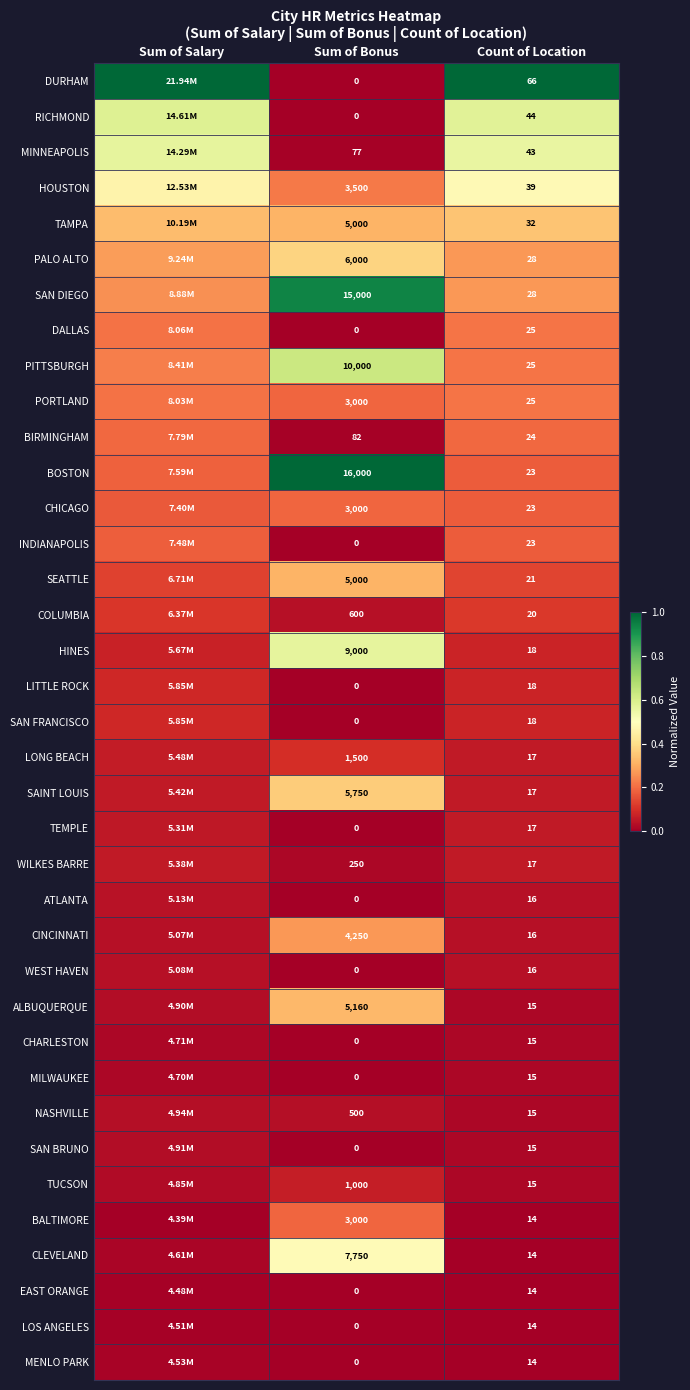

What is the sum of all WILKES BARRE values?

0.1